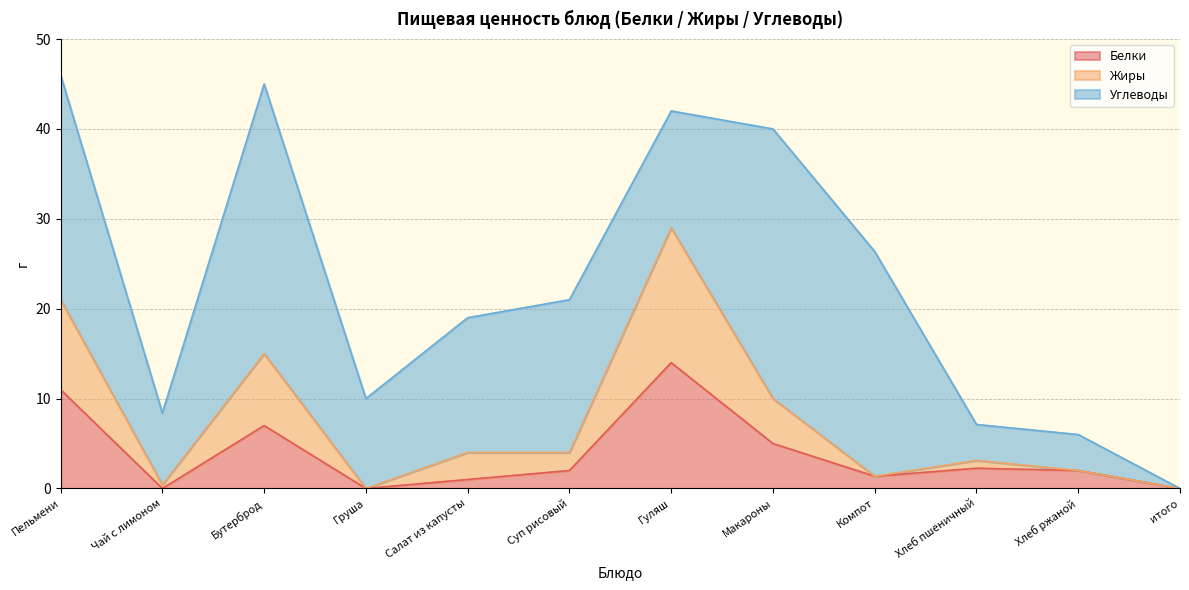

Is it true that Белки equals 1.0 at Салат из капусты?

True